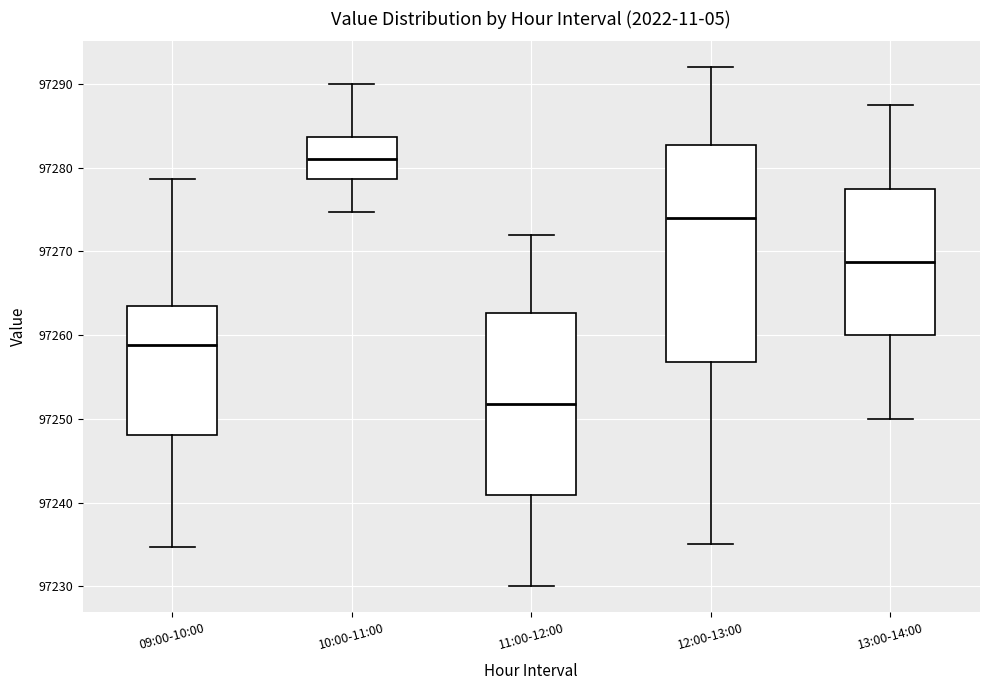

Reading left to right, read every box against the y-axis: the position of its median line, the range the box covers, and the ends of its whiskers. The values are not printed on the chart, so give them approximately, as read against the axis.

09:00-10:00: median 97259, box 97248 to 97263, whiskers 97235 to 97279
10:00-11:00: median 97281, box 97279 to 97284, whiskers 97275 to 97290
11:00-12:00: median 97252, box 97241 to 97263, whiskers 97230 to 97272
12:00-13:00: median 97274, box 97257 to 97283, whiskers 97235 to 97292
13:00-14:00: median 97269, box 97260 to 97278, whiskers 97250 to 97288